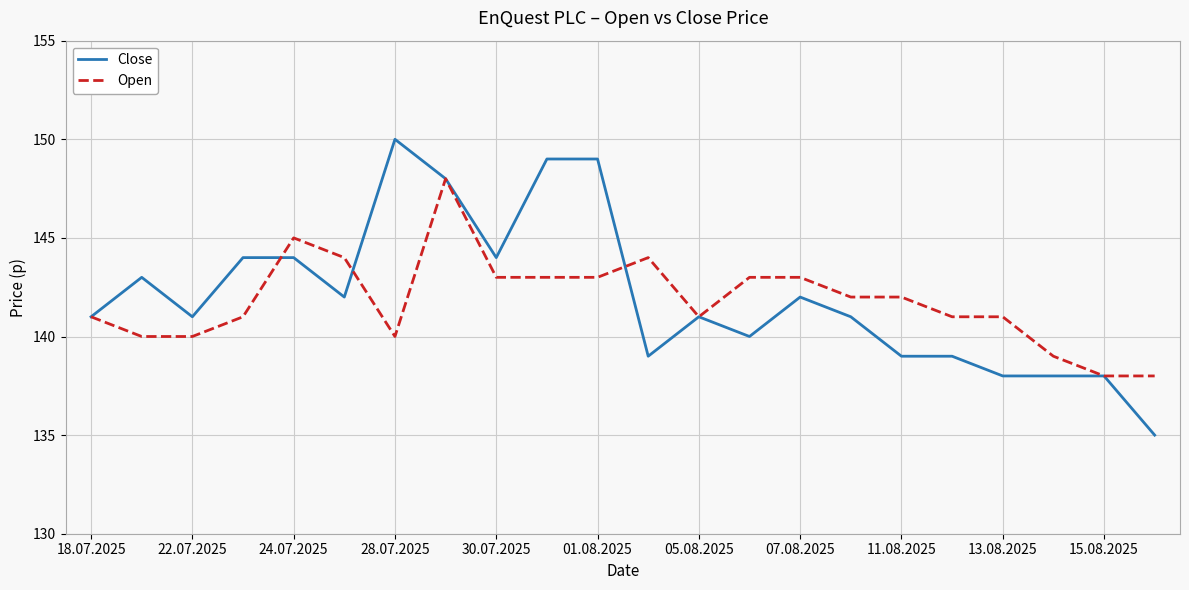

Reading right to left, transcribe all the data shown in this chart.

Close: 135	138	138	138	139	139	141	142	140	141	139	149	149	144	148	150	142	144	144	141	143	141
Open: 138	138	139	141	141	142	142	143	143	141	144	143	143	143	148	140	144	145	141	140	140	141